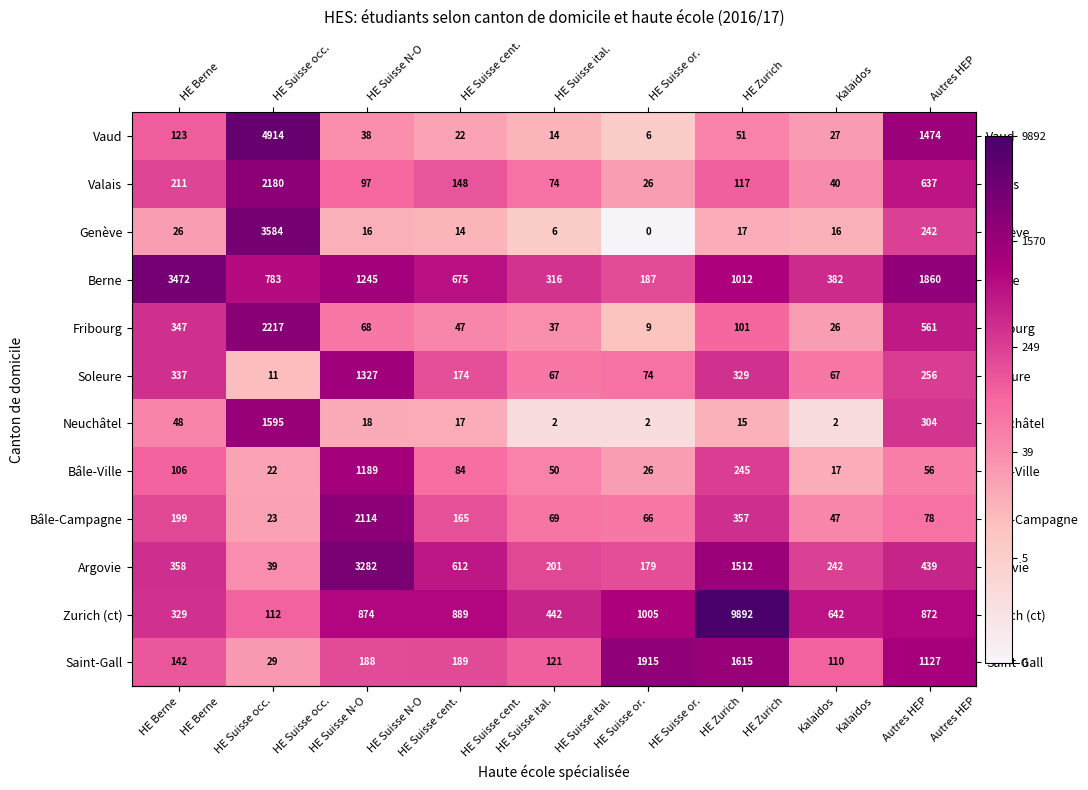

Which series has the largest total across all categories?

Zurich (ct)